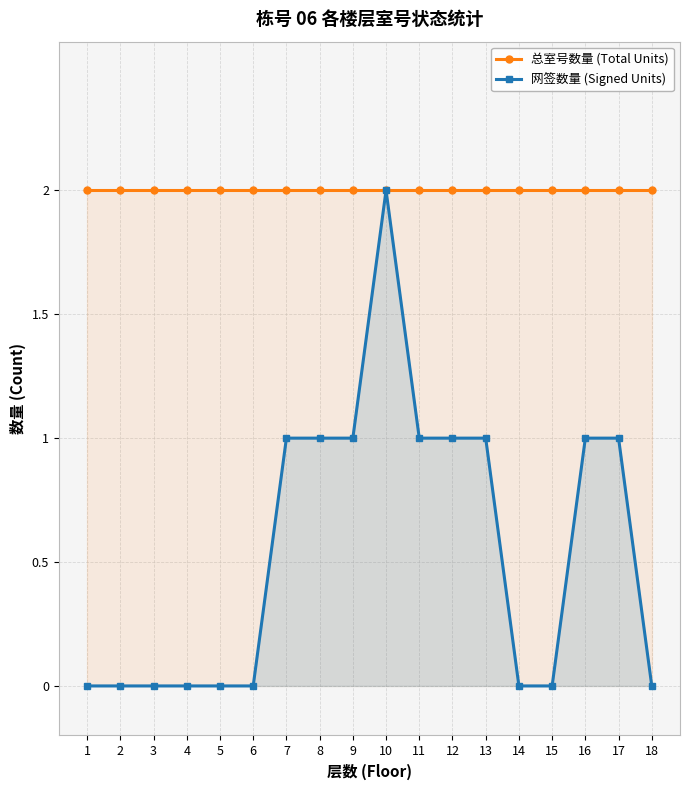

Reading left to right, transcribe all the data shown in this chart.

总室号数量 (Total Units): 2	2	2	2	2	2	2	2	2	2	2	2	2	2	2	2	2	2
网签数量 (Signed Units): 0	0	0	0	0	0	1	1	1	2	1	1	1	0	0	1	1	0